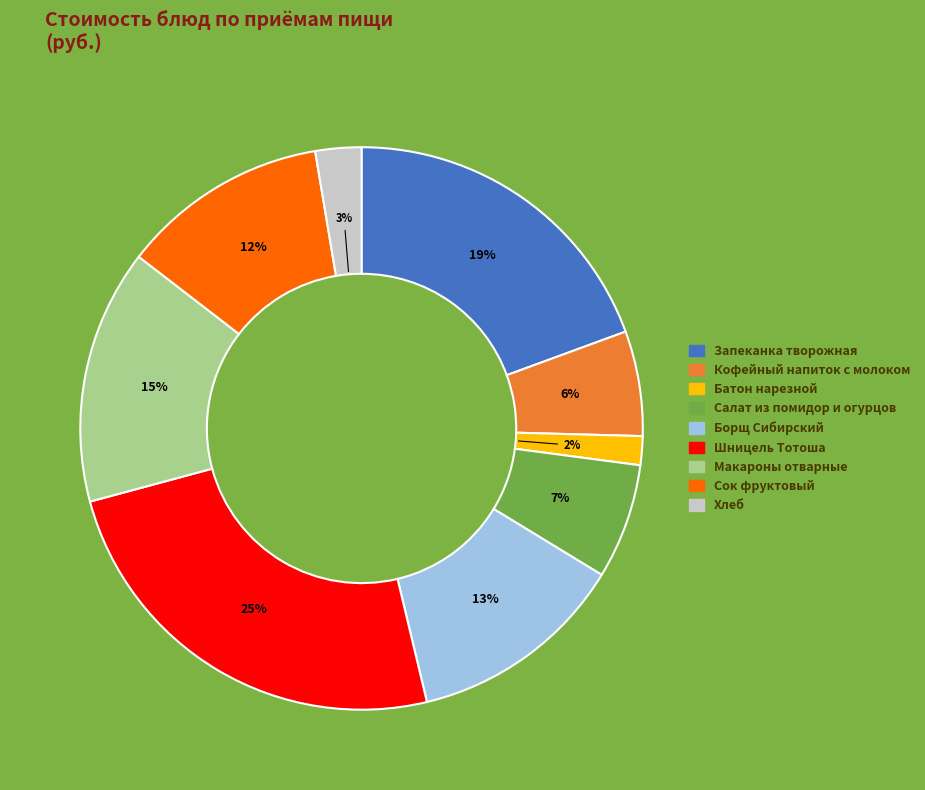

What is the largest slice in the pie chart?

Шницель Тотоша